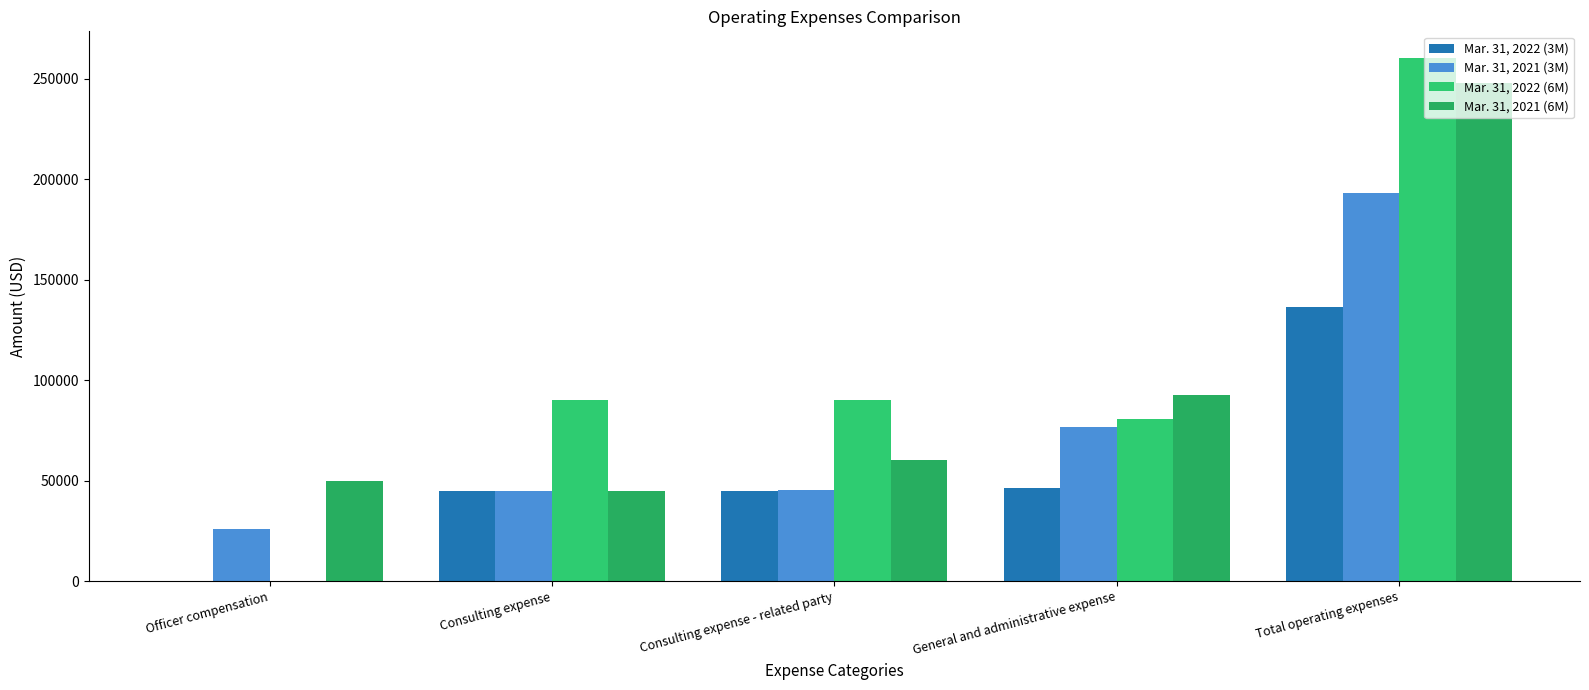

At how many categories does at least one series exceed 127258?

1